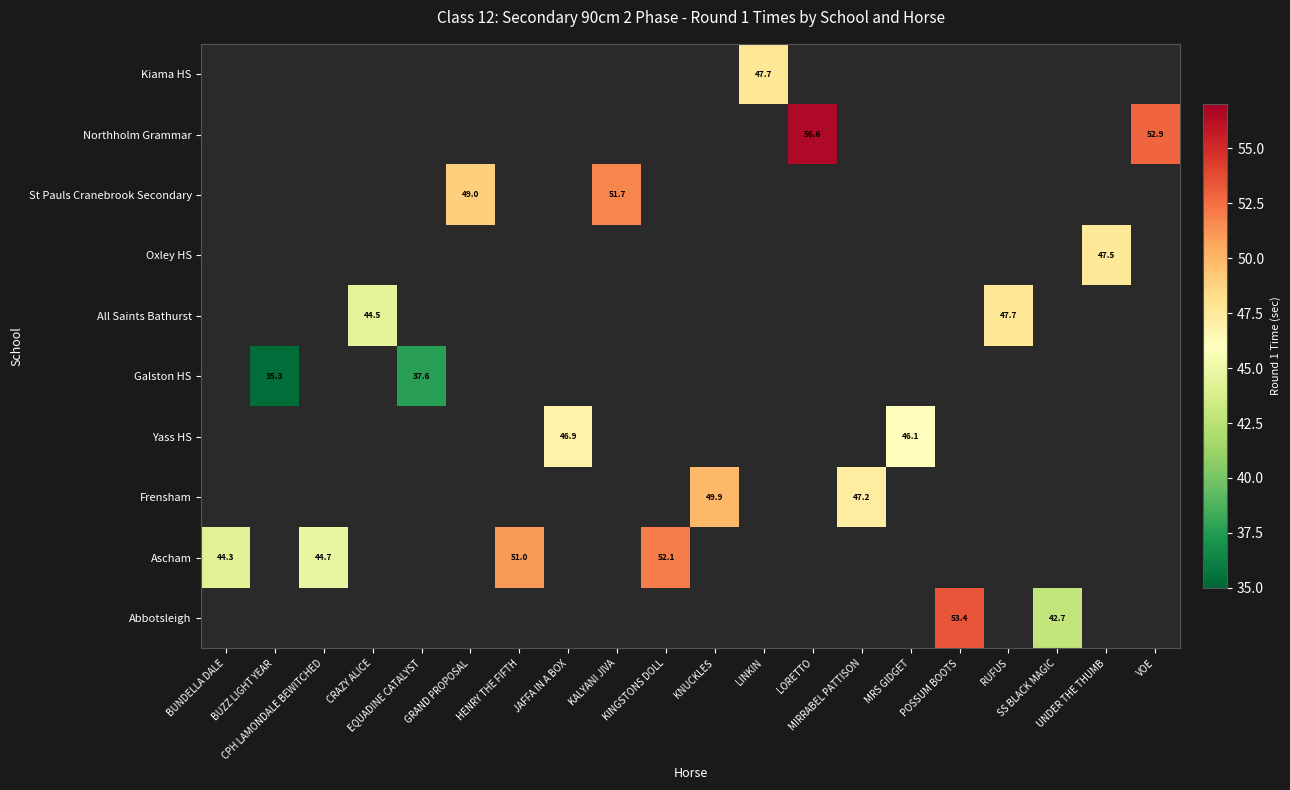

At which category does the chart reach its minimum across all series?

BUZZ LIGHT YEAR